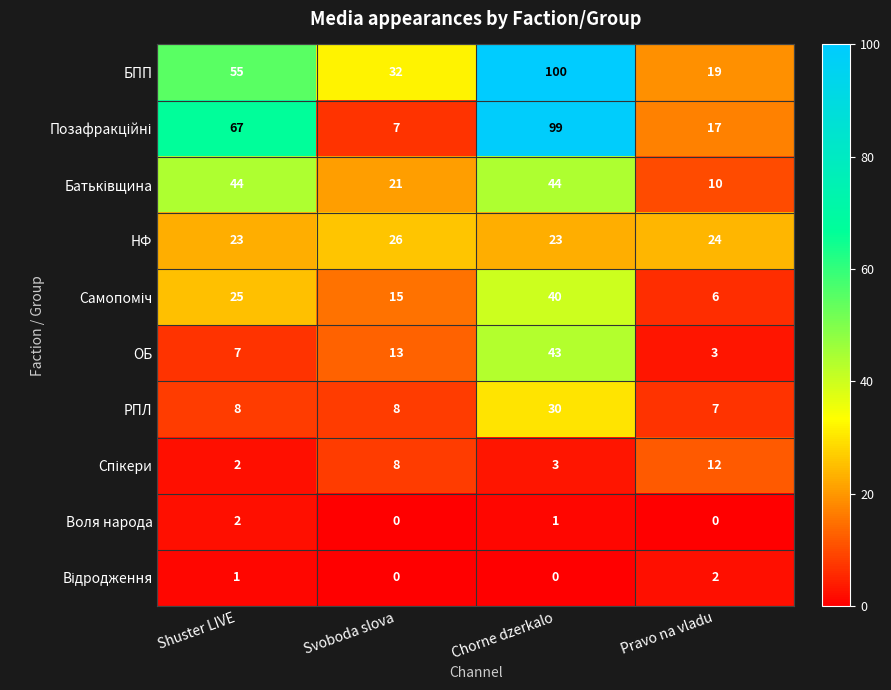

True or false: БПП has a value of 32 at Svoboda slova.

True